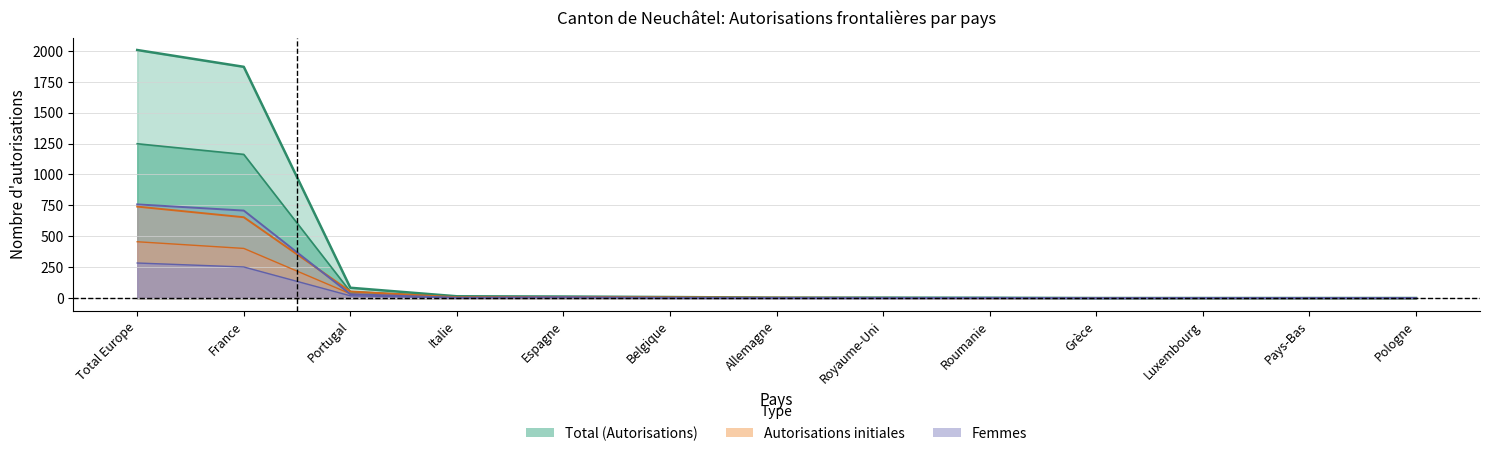

How many interior local peaks does the Init_Total series have?

1